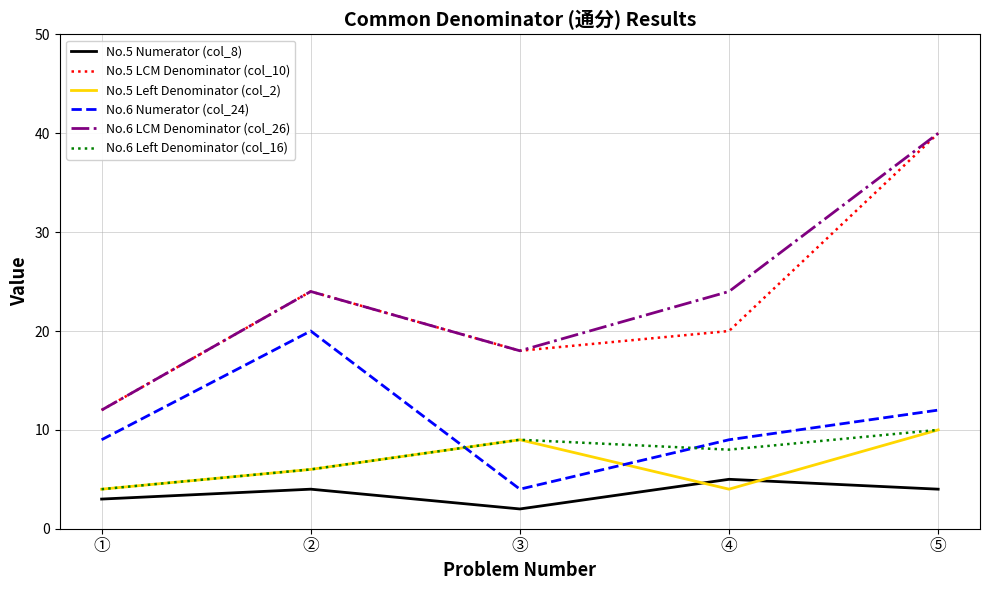

Between ④ and ⑤, which series saw the biggest shift?

No.5 LCM Denominator (col_10)